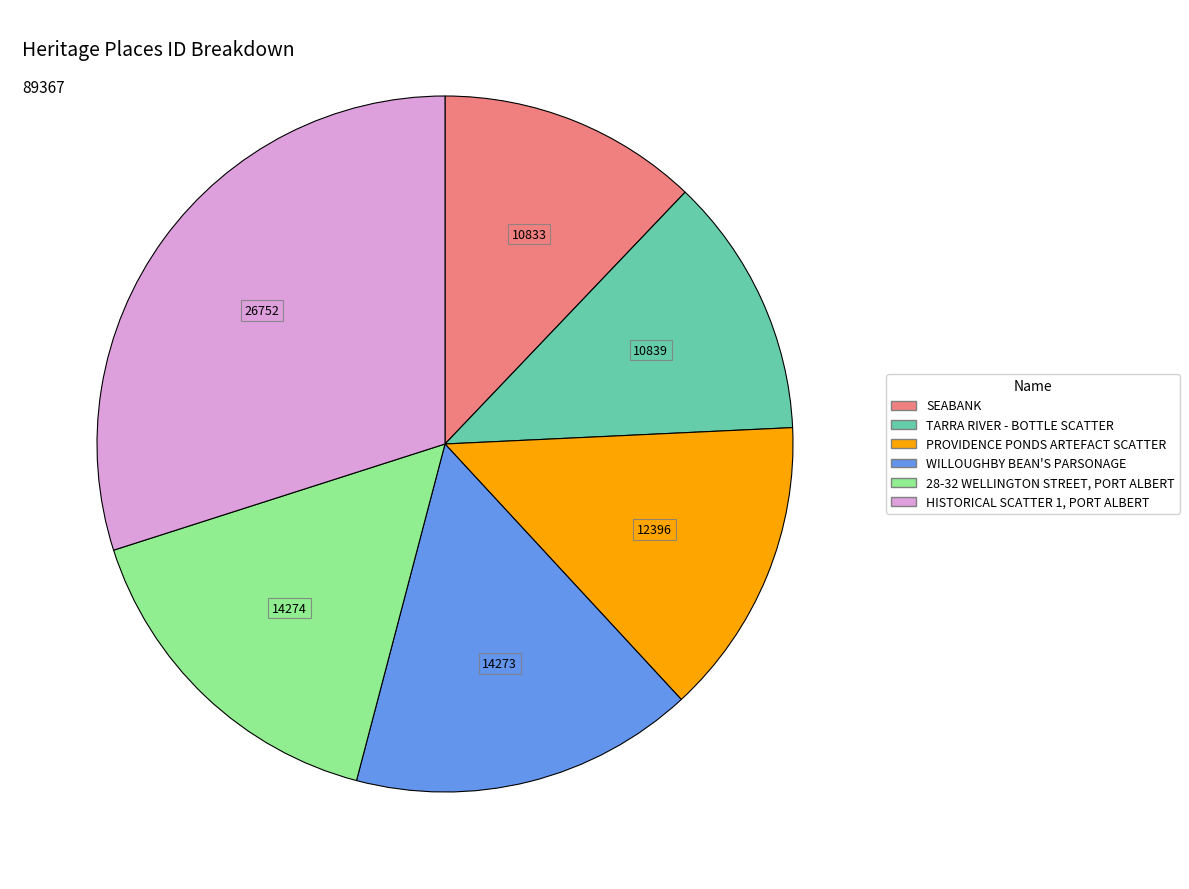

Is the sum of TARRA RIVER - BOTTLE SCATTER and SEABANK greater than half?

No